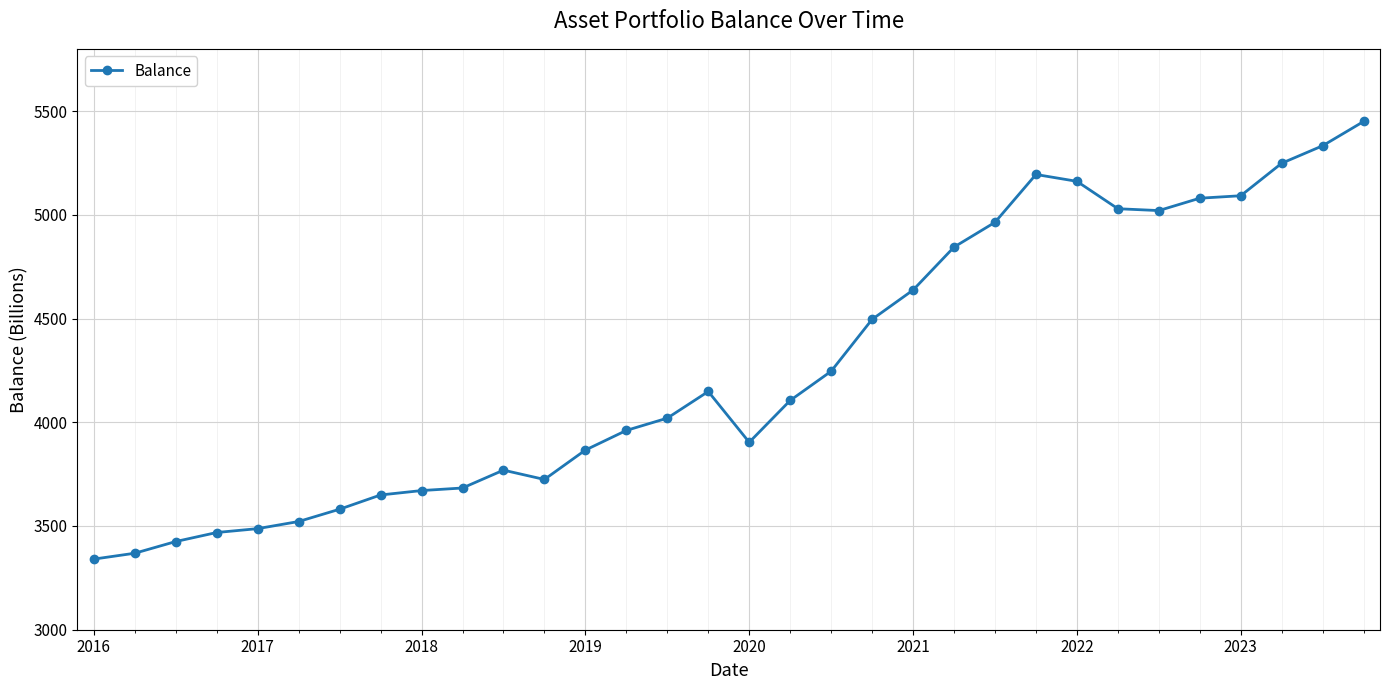

True or false: there are more than 0 points higher than both neighbors.

True